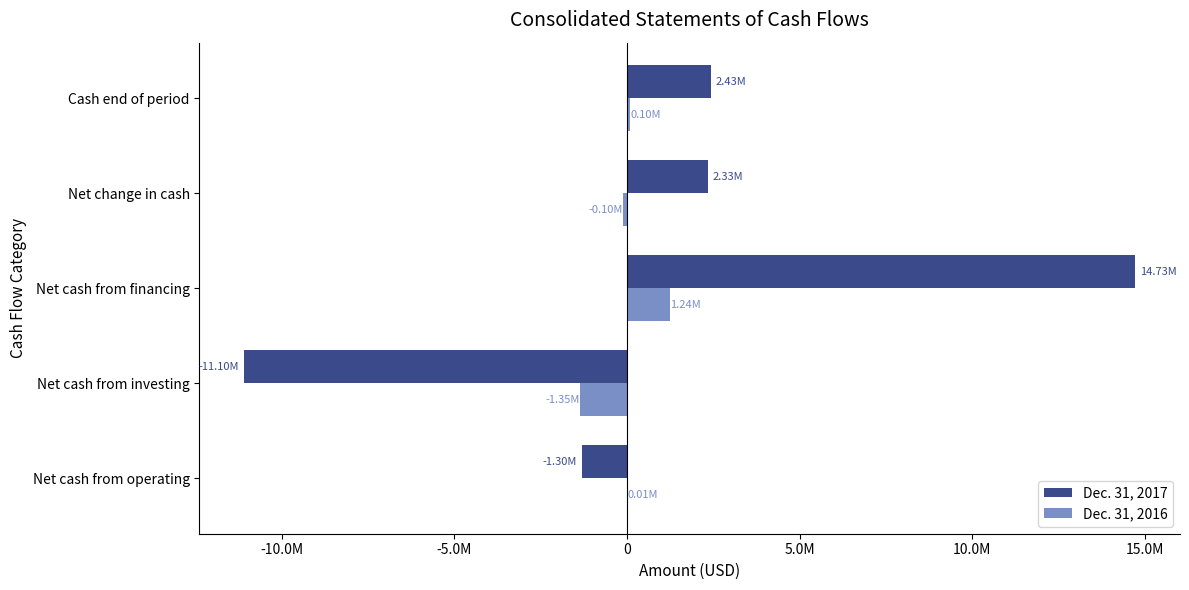

Which label corresponds to the largest value in the chart?

Net cash from financing